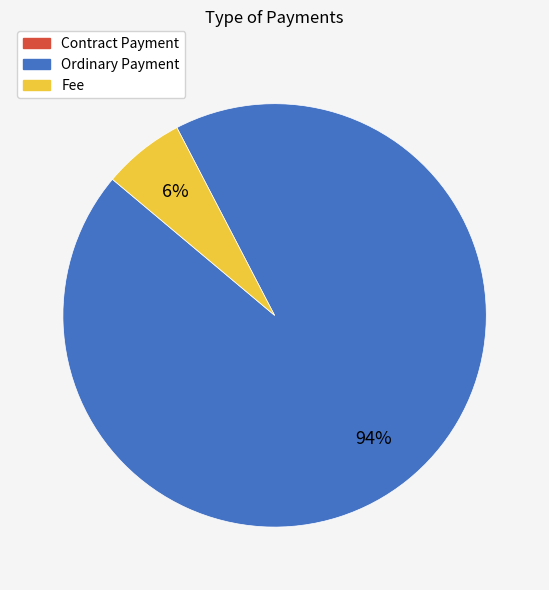

Is the sum of Ordinary Payment and Fee greater than half?

Yes